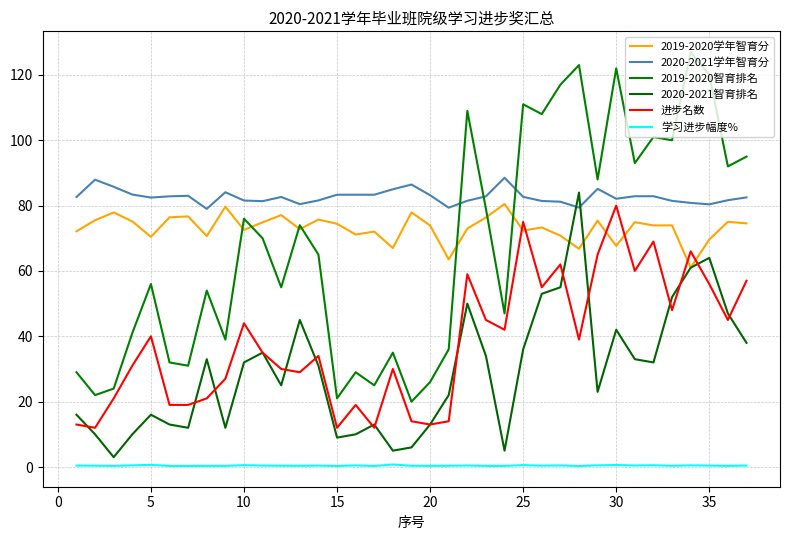

Where is the first local maximum for 2019-2020智育排名?

5